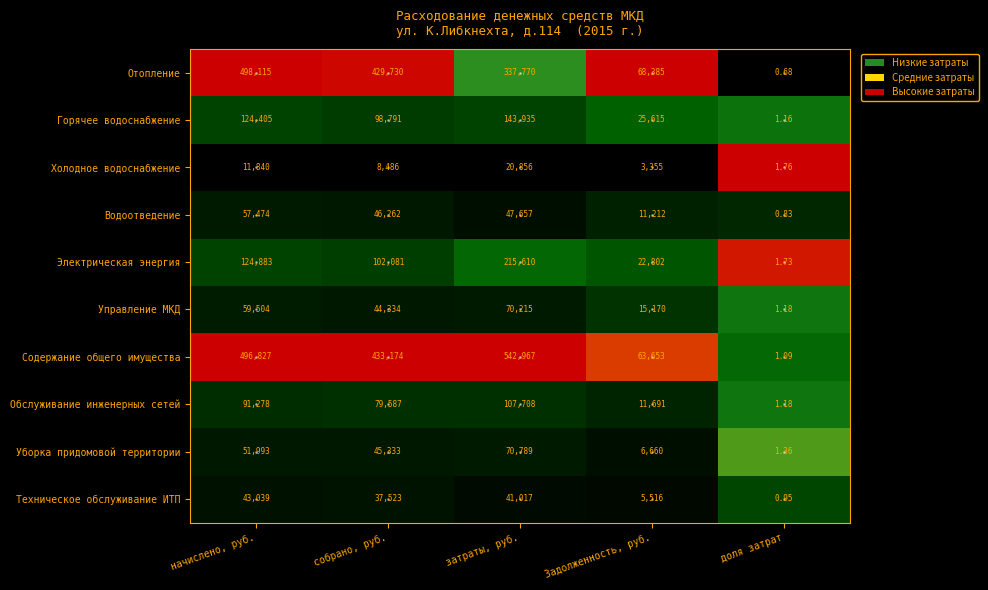

Which category has the highest value in the Техническое обслуживание ИТП series?

начислено, руб.